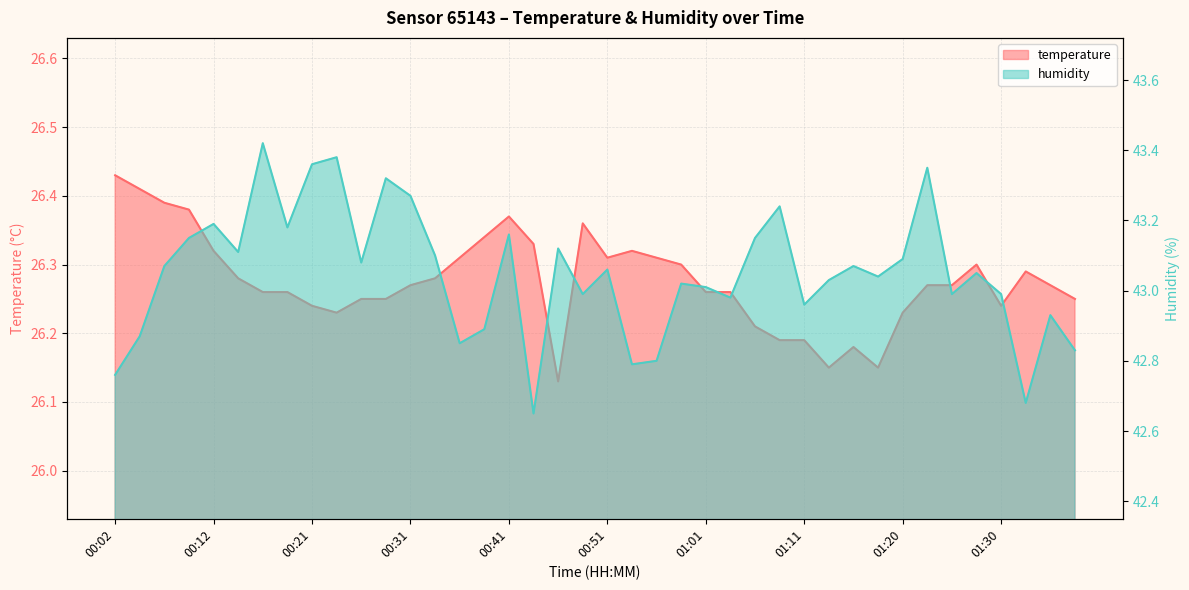

What is the label of the 26th point from the left?

01:03